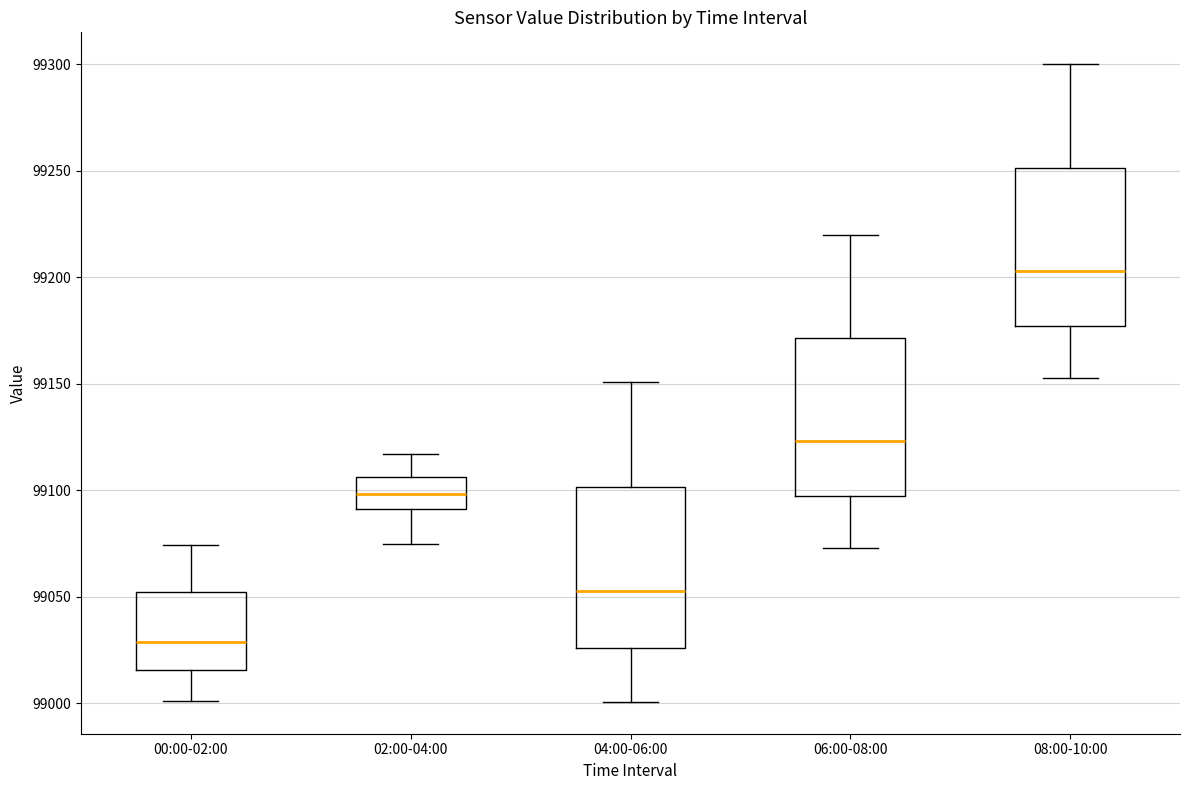

Where is the lower edge of the box for 00:00-02:00 on the y-axis? The values are not printed on the chart, so give them approximately, as read against the axis.

99015